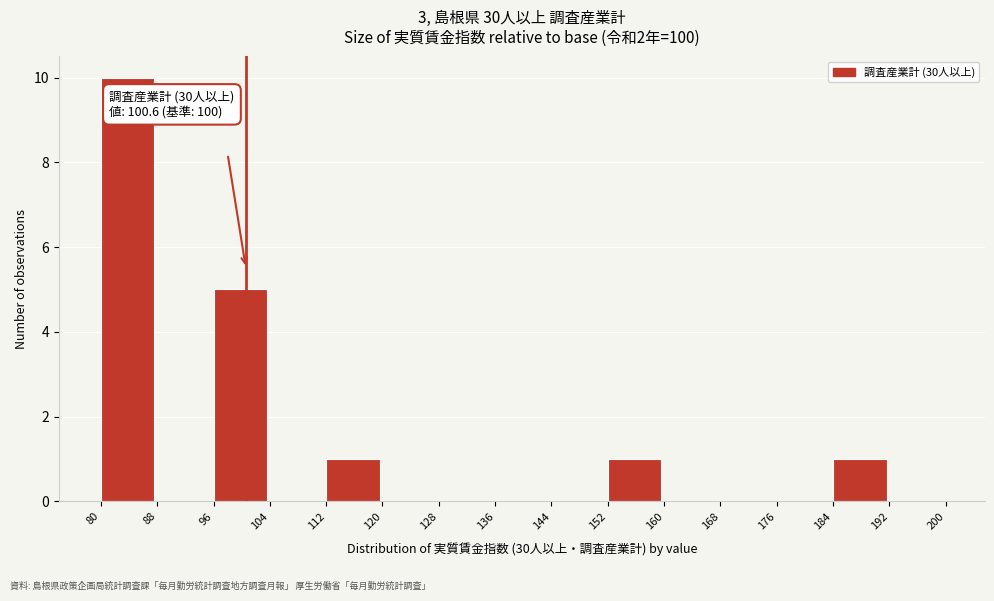

Over which range of the x-axis is the bar tallest?

80 to 88